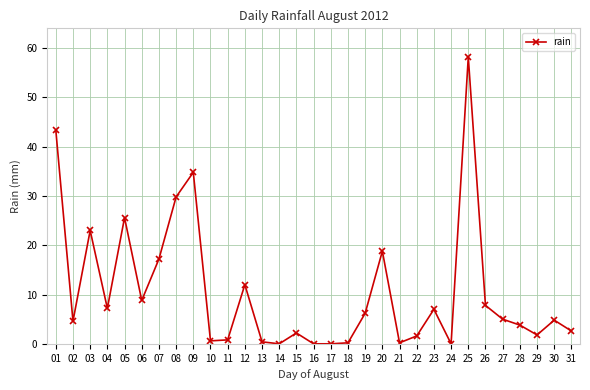

Which has a higher value, 22 or 09?

09